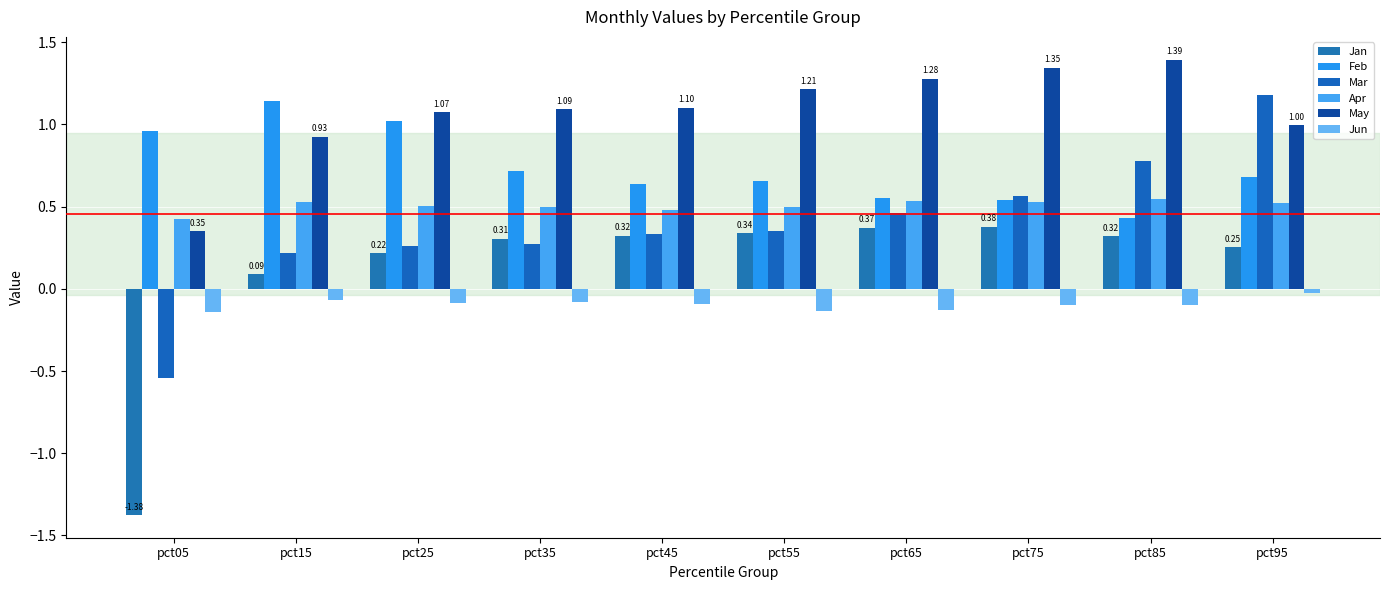

What is the lowest value of the Apr series?

0.4